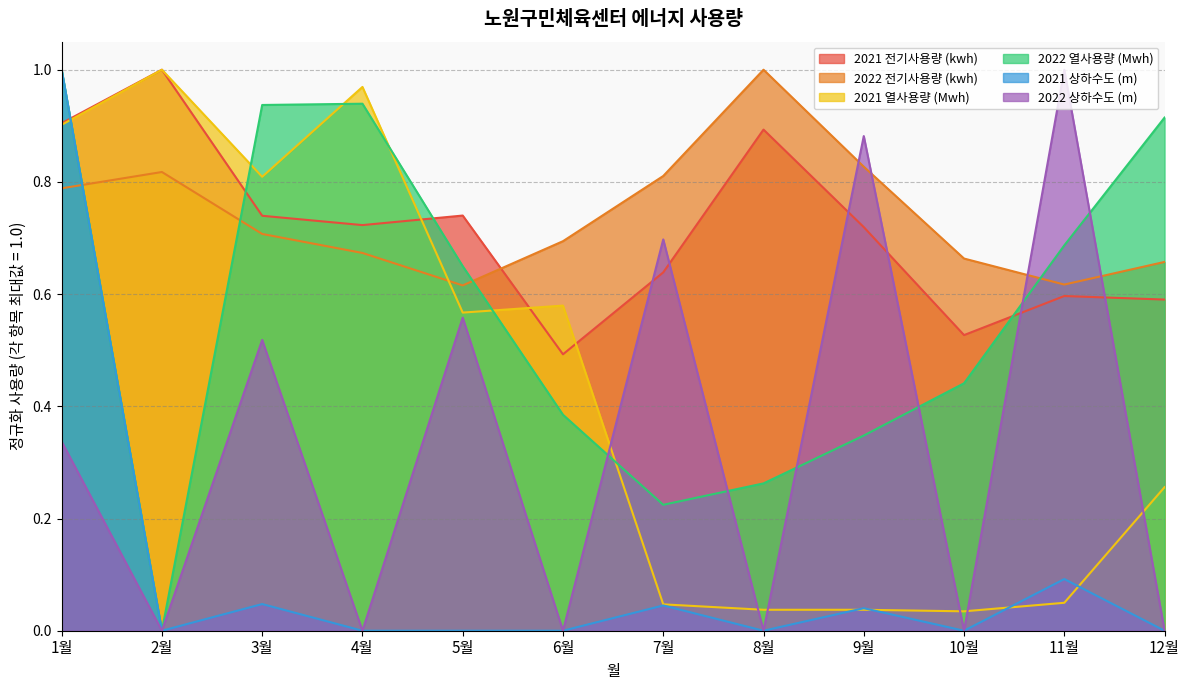

Reading right to left, extract all data points from this chart.

2021 전기사용량 (kwh): 0.6	0.6	0.5	0.7	0.9	0.6	0.5	0.7	0.7	0.7	1.0	0.9
2022 전기사용량 (kwh): 0.7	0.6	0.7	0.8	1.0	0.8	0.7	0.6	0.7	0.7	0.8	0.8
2021 열사용량 (Mwh): 0.3	0.0	0.0	0.0	0.0	0.0	0.6	0.6	1.0	0.8	1.0	0.9
2022 열사용량 (Mwh): 0.9	0.7	0.4	0.3	0.3	0.2	0.4	0.6	0.9	0.9	0.0	1.0
2021 상하수도 (m): 0.0	0.1	0.0	0.0	0.0	0.0	0.0	0.0	0.0	0.0	0.0	1.0
2022 상하수도 (m): 0.0	1.0	0.0	0.9	0.0	0.7	0.0	0.6	0.0	0.5	0.0	0.3